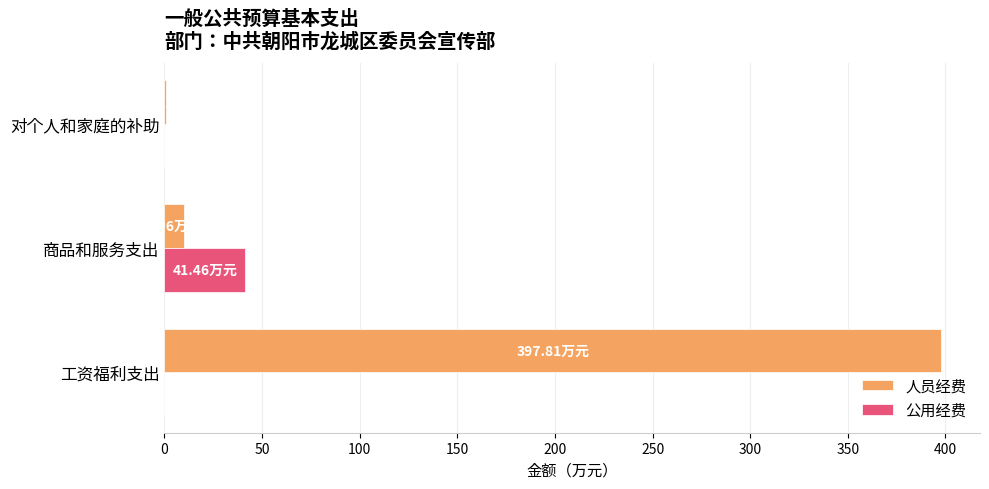

What is the sum of all 公用经费 values?

41.5